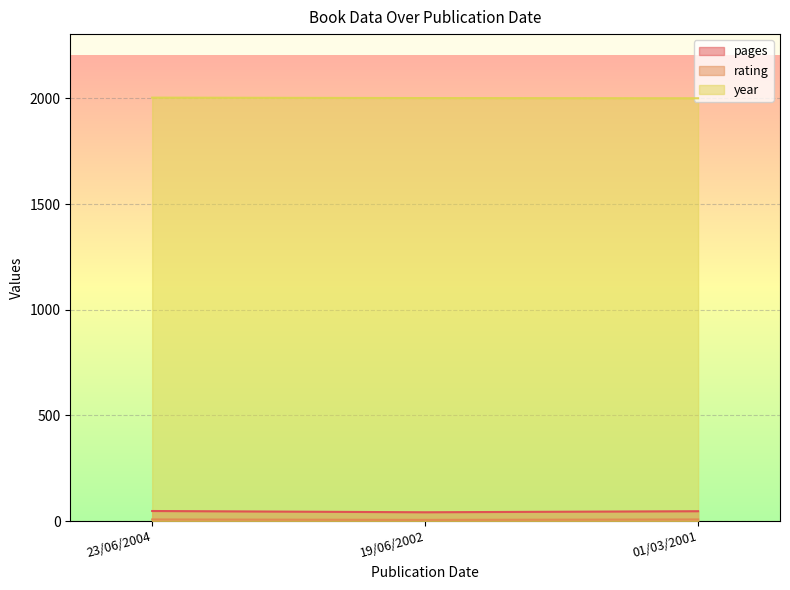

Which series has the widest spread of values?

pages